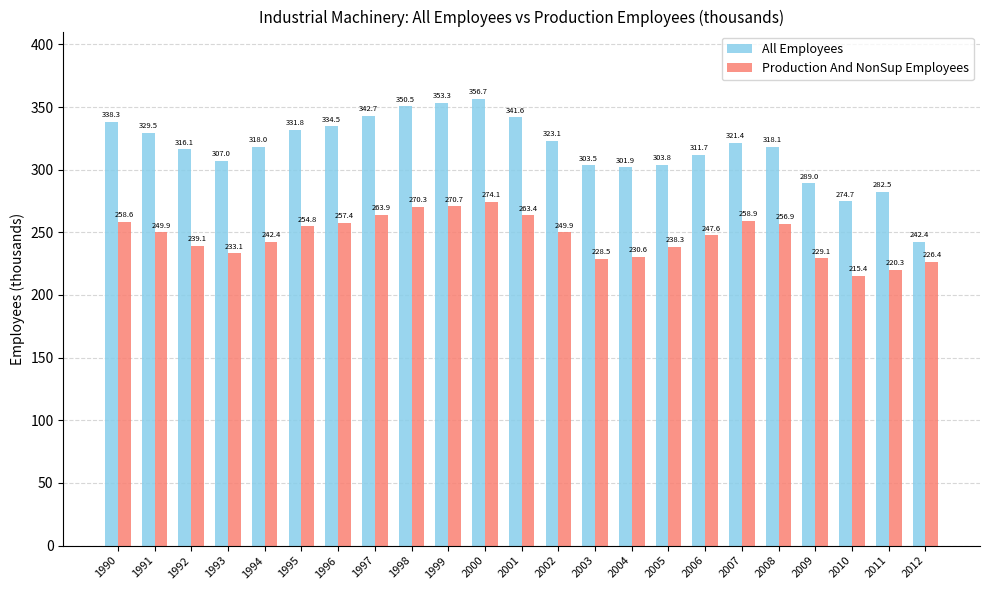

Is the value of Production And NonSup Employees at 2010 greater than the value of All Employees at 2006?

No